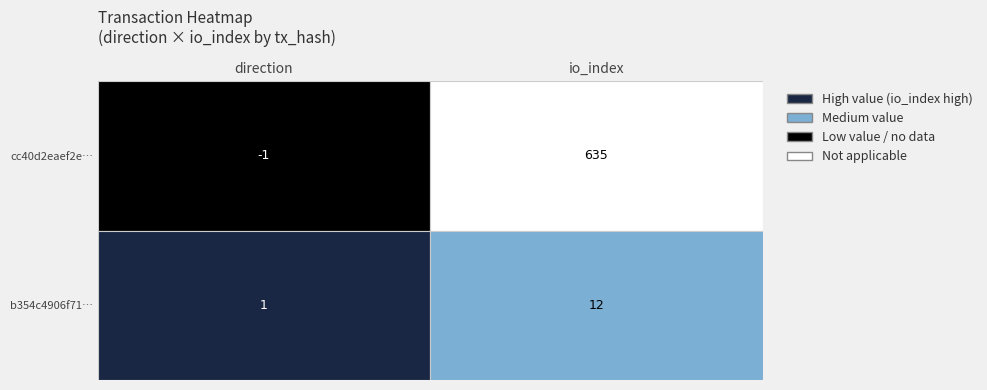

What is the difference between the highest and lowest values at io_index?

623